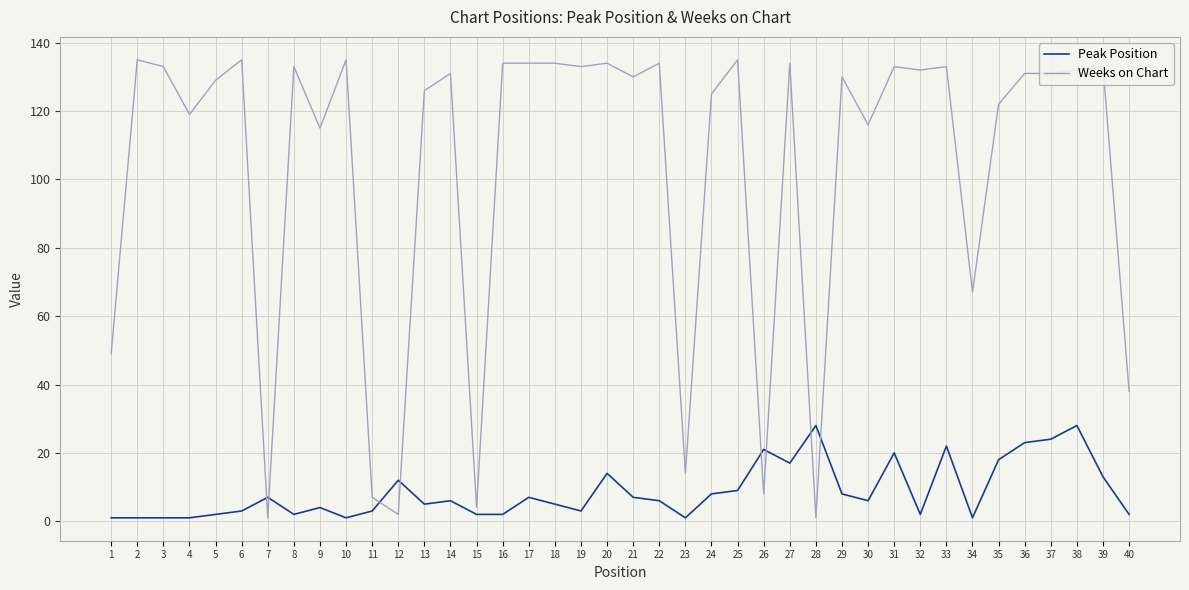

What is the difference between the Weeks on Chart values at 29 and 40?

92